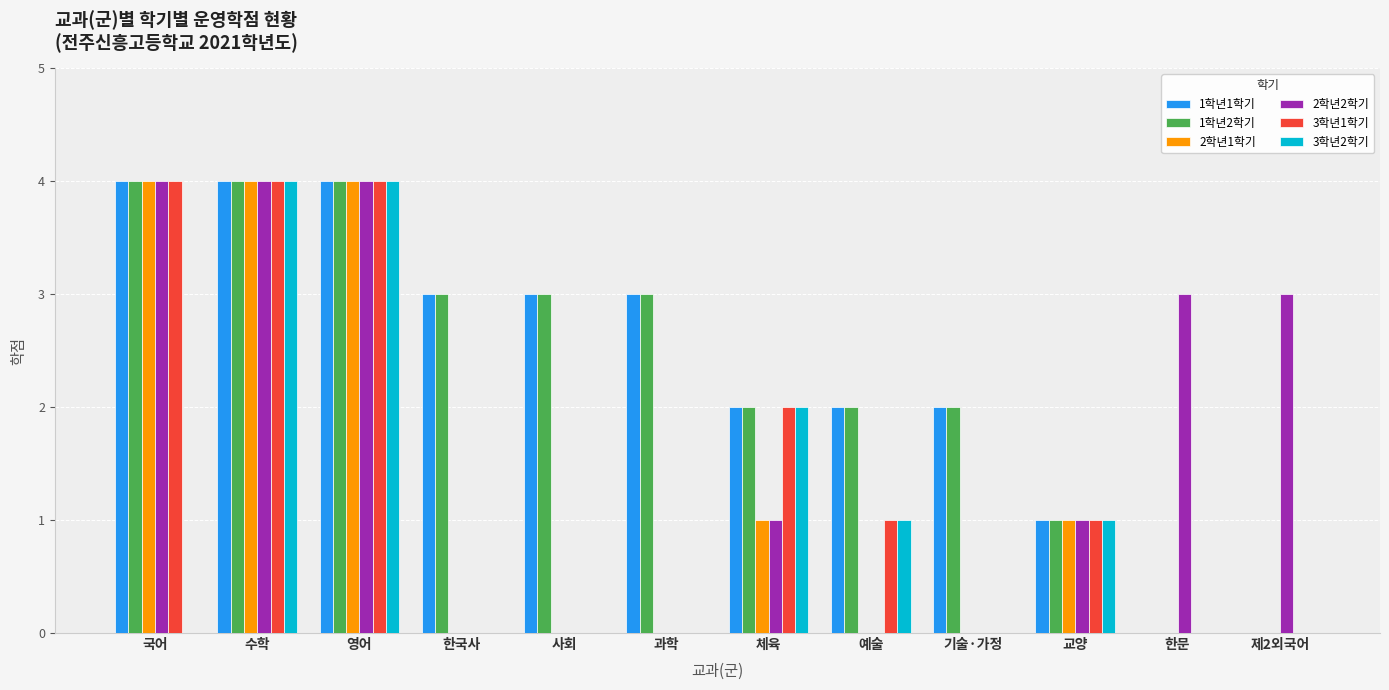

What is the average value of the 2학년1학기 series?

1